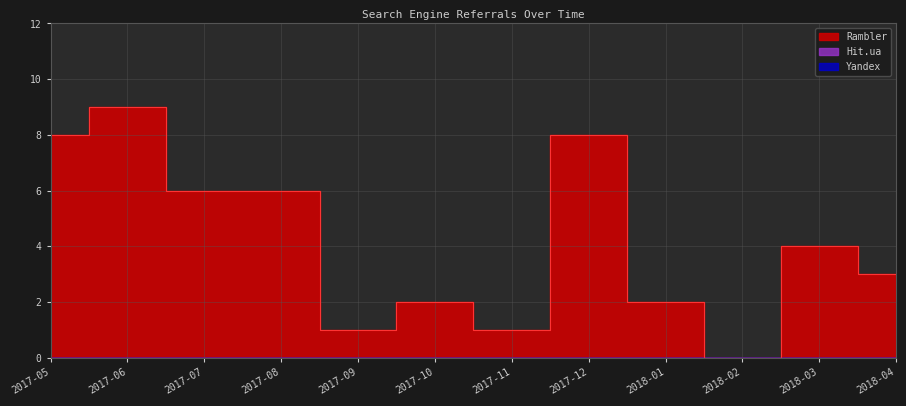

Does the chart have visible grid lines?

Yes